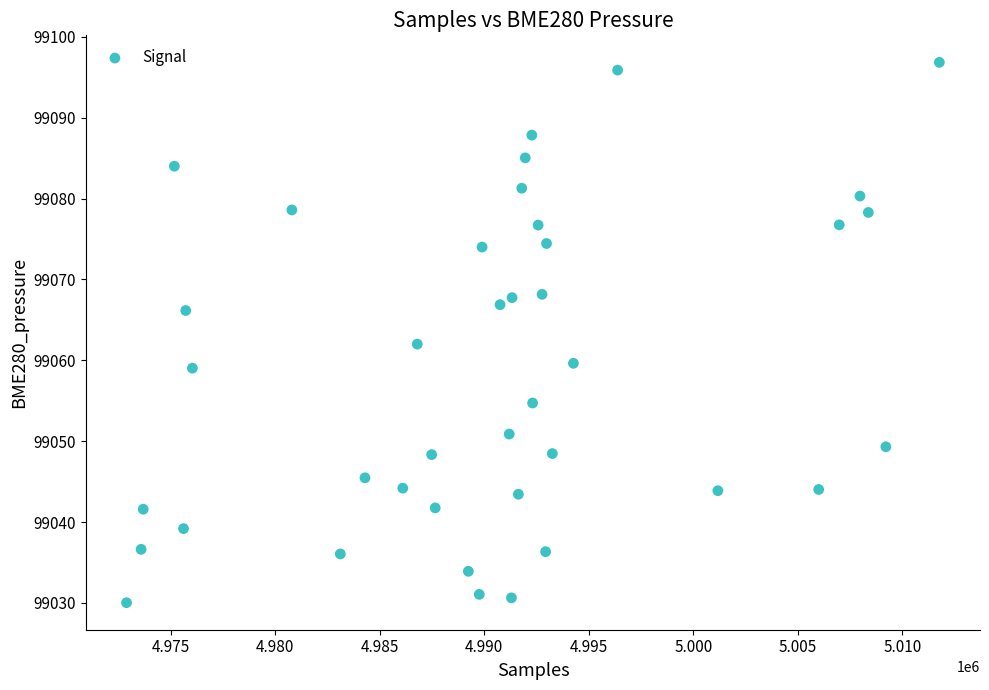

What Y value in the scatter plot is closest to 99063?

99062.0